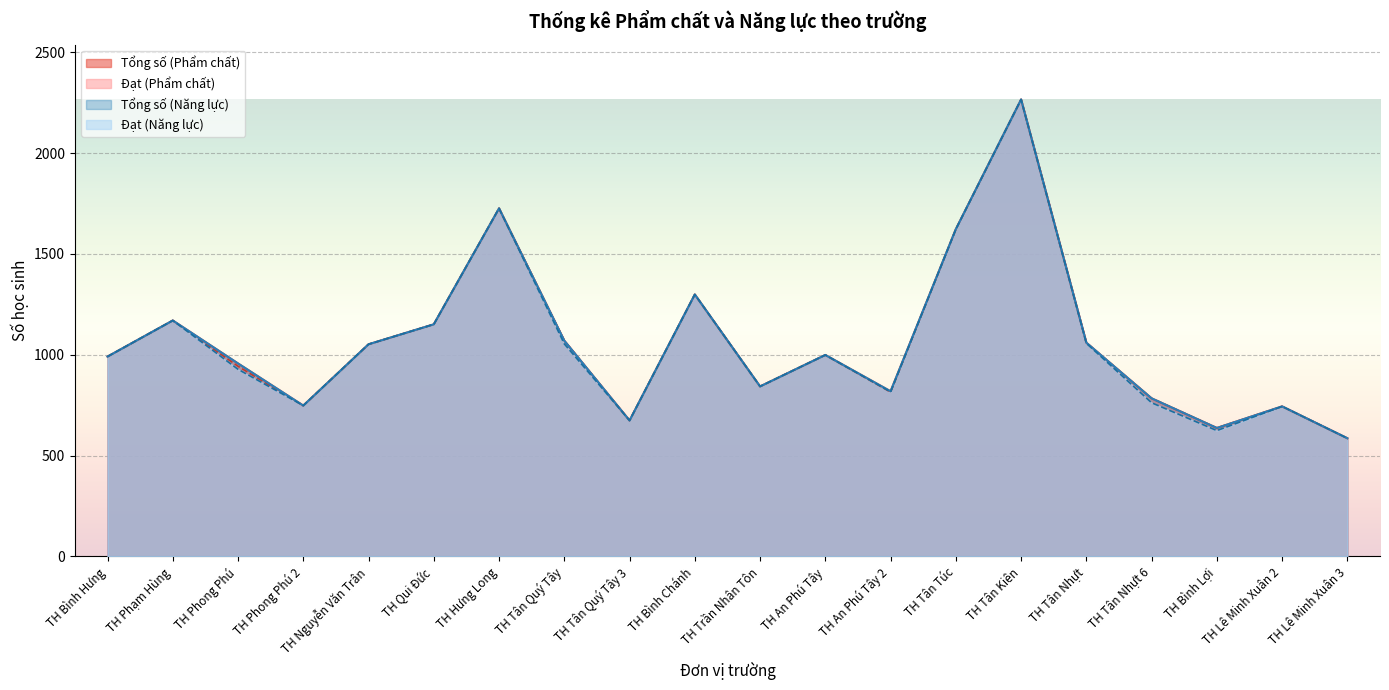

True or false: Tổng số (Năng lực) and Đạt (Năng lực) intersect in this chart.

False